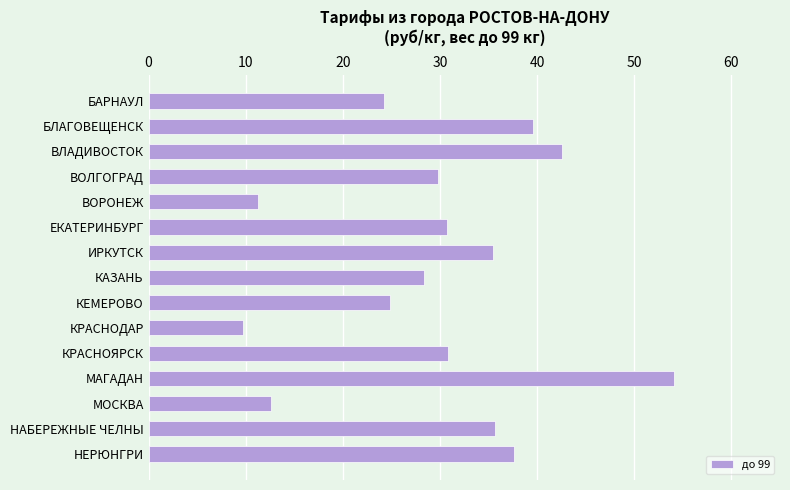

Which label corresponds to the smallest value in the chart?

КРАСНОДАР